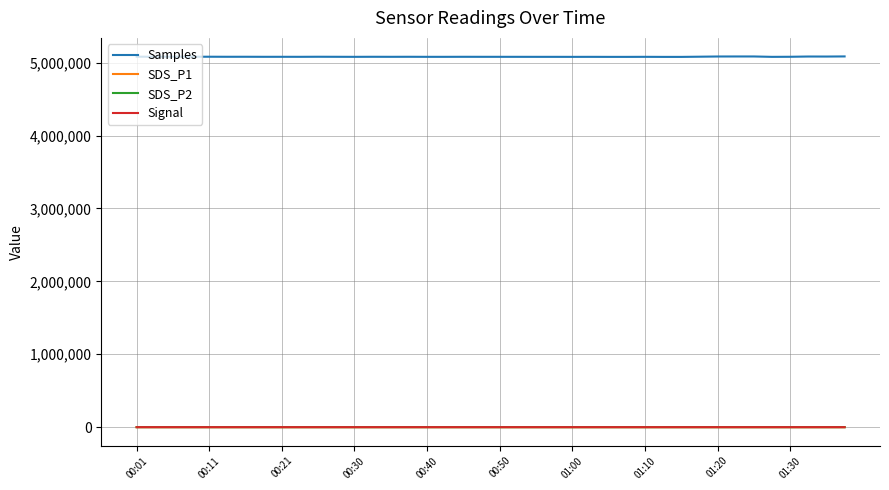

Which series has the largest total across all categories?

Samples